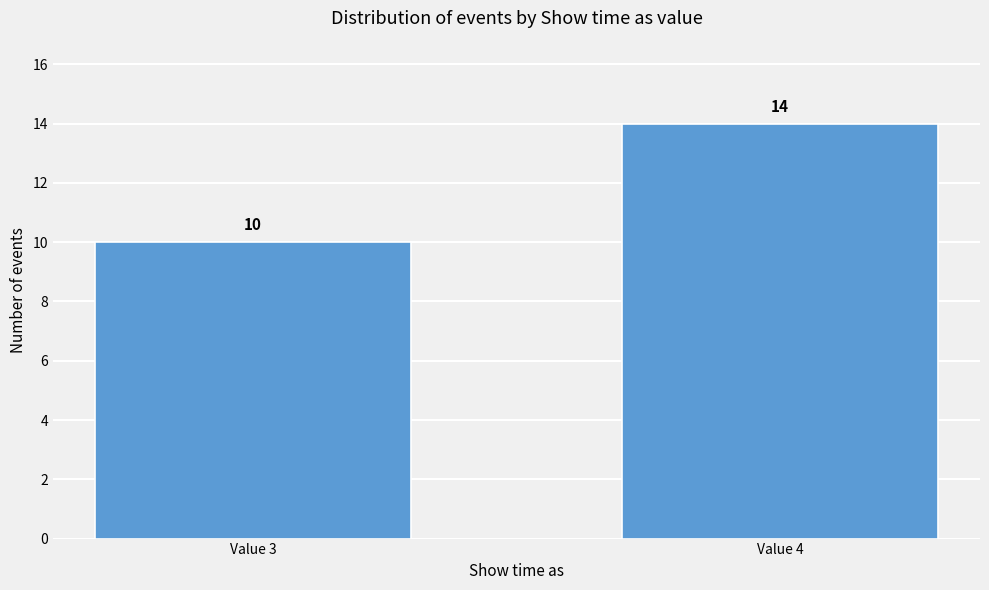

Reading left to right, list all the values displayed in this chart.

10	14